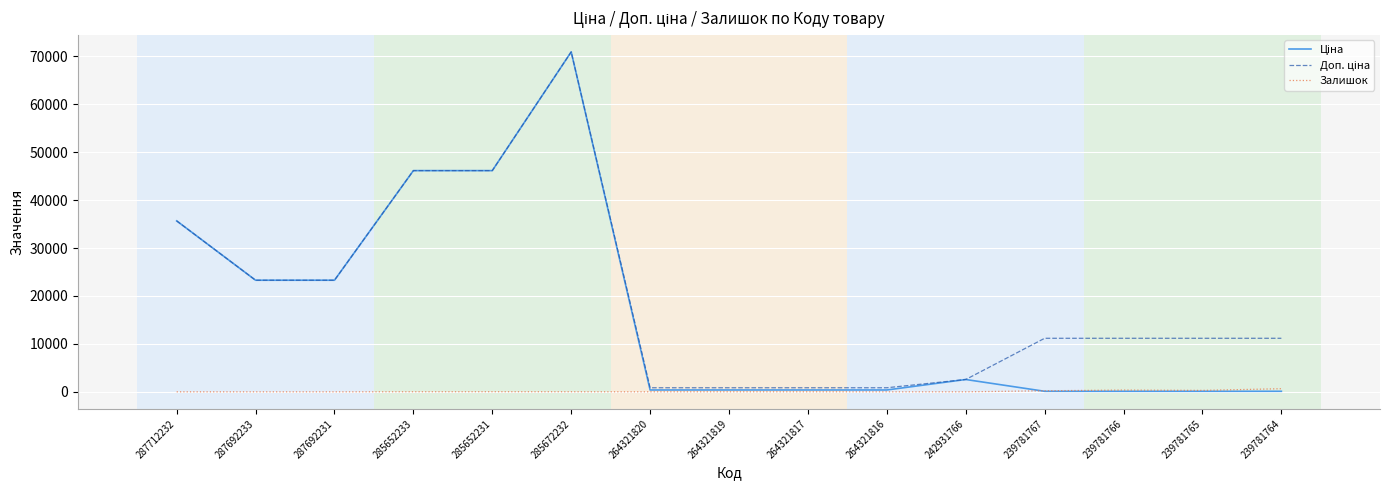

What is the maximum value shown in the chart?

70906.0